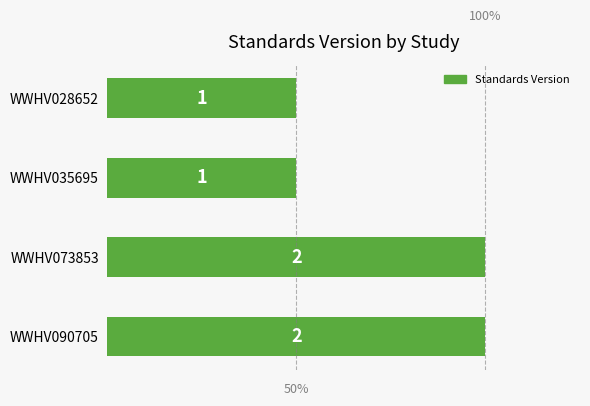

The chart shows a value of 2 at WWHV090705. True or false?

True